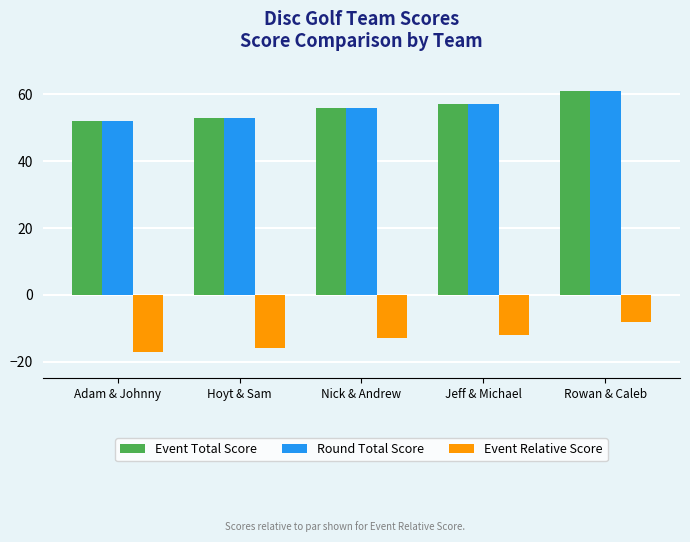

Are the bars grouped side by side (vs. stacked)?

Yes